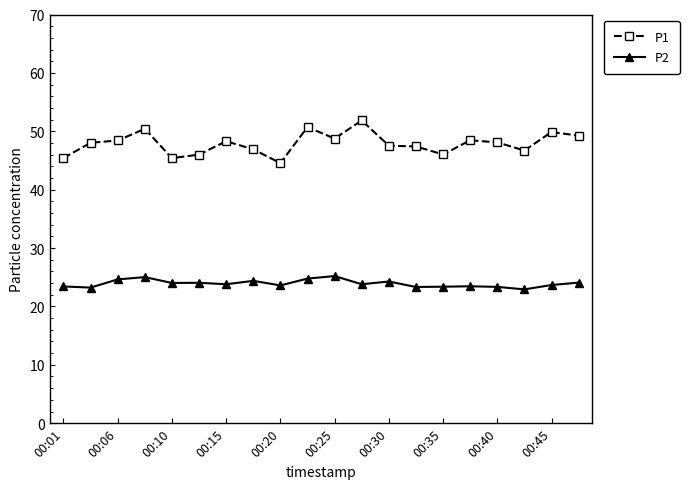

Which series has the widest spread of values?

P1